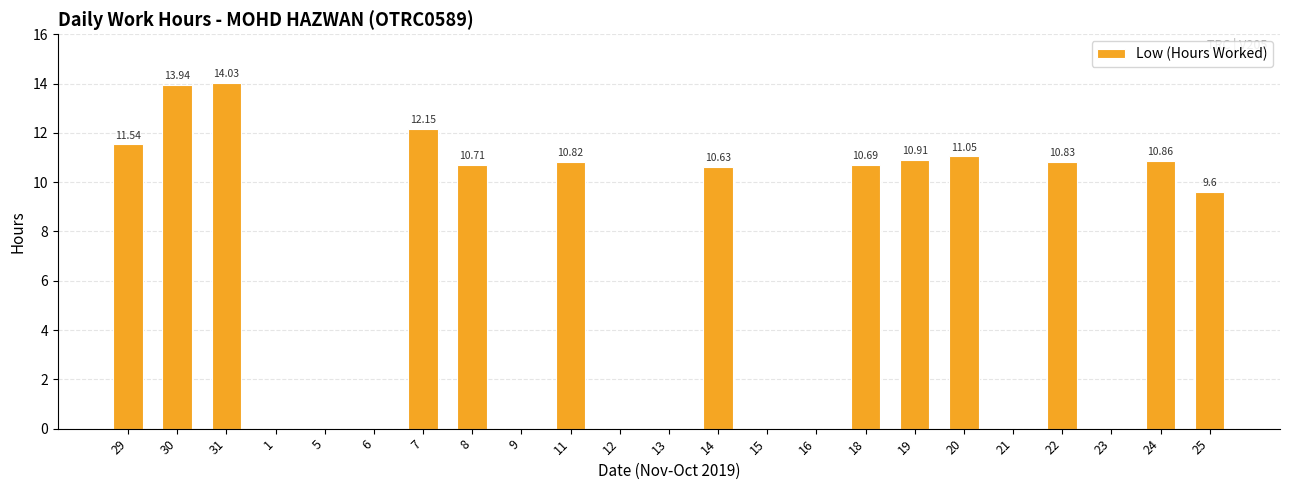

Between 20 and 22, which is larger?

20